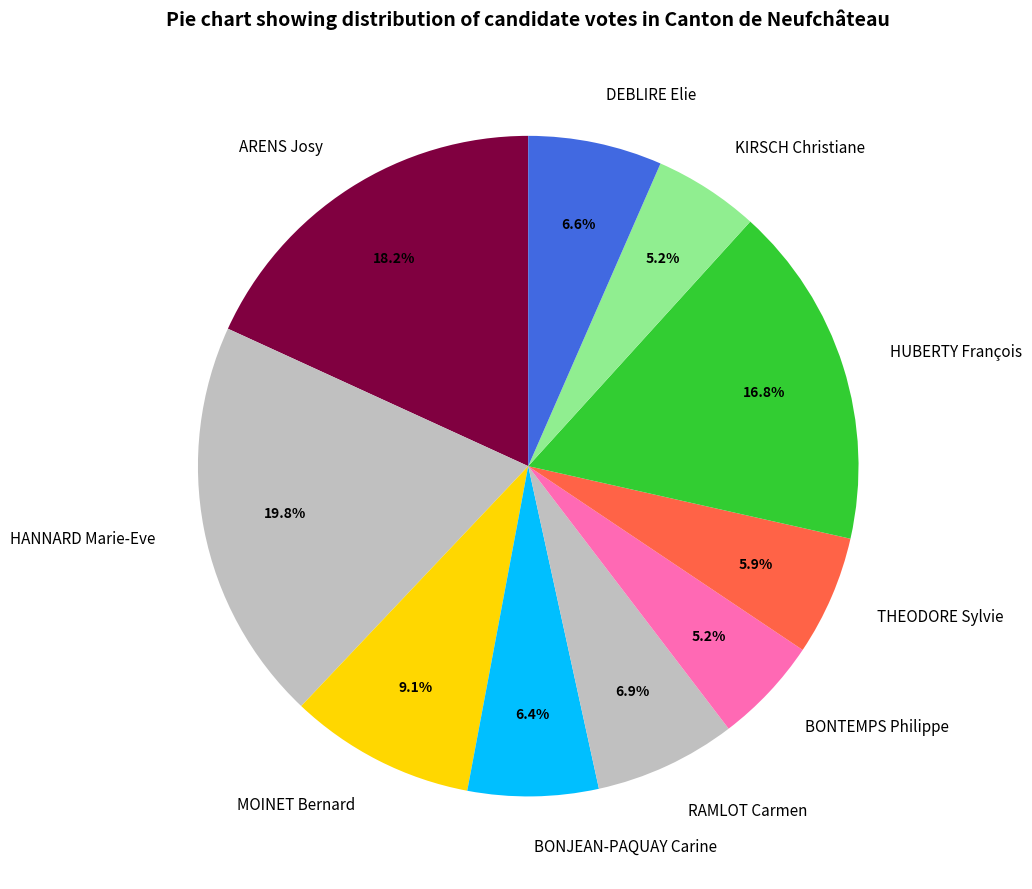

How many segments does this pie chart have?

10